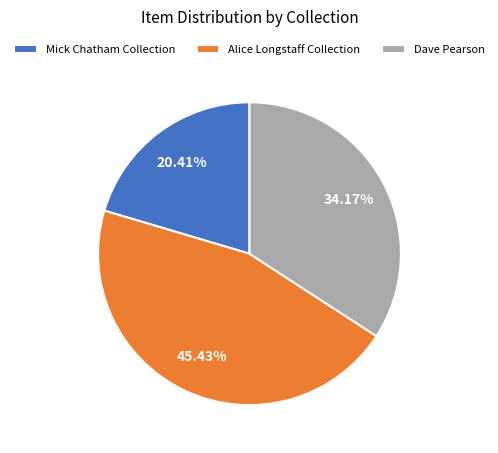

What is the ratio of the value at Alice Longstaff Collection to the value at Dave Pearson?

1.3